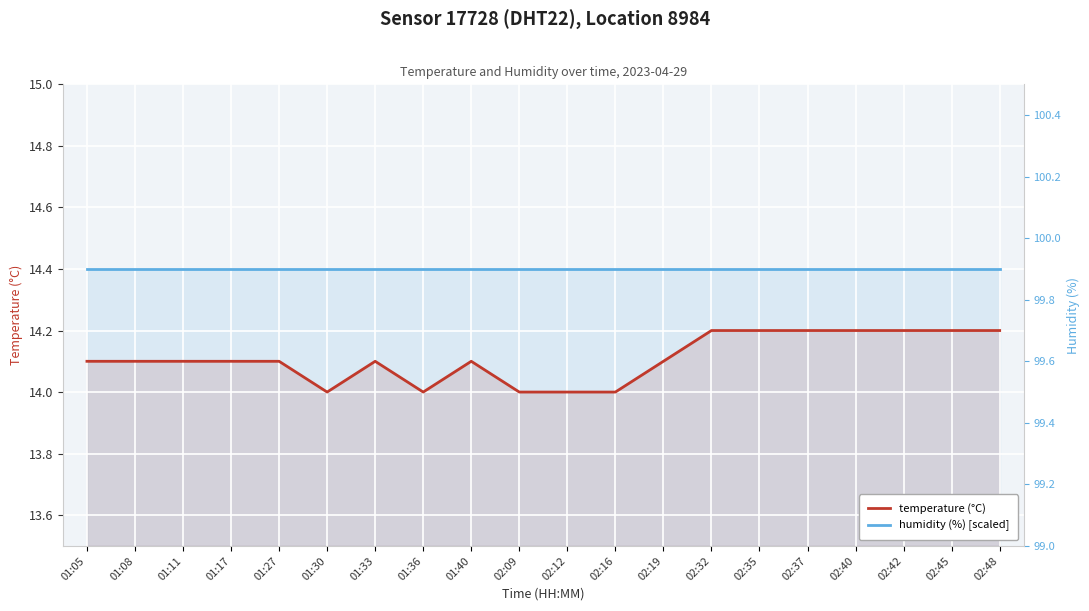

The value of humidity (%) [scaled] at 02:35 is 5.4. True or false?

False